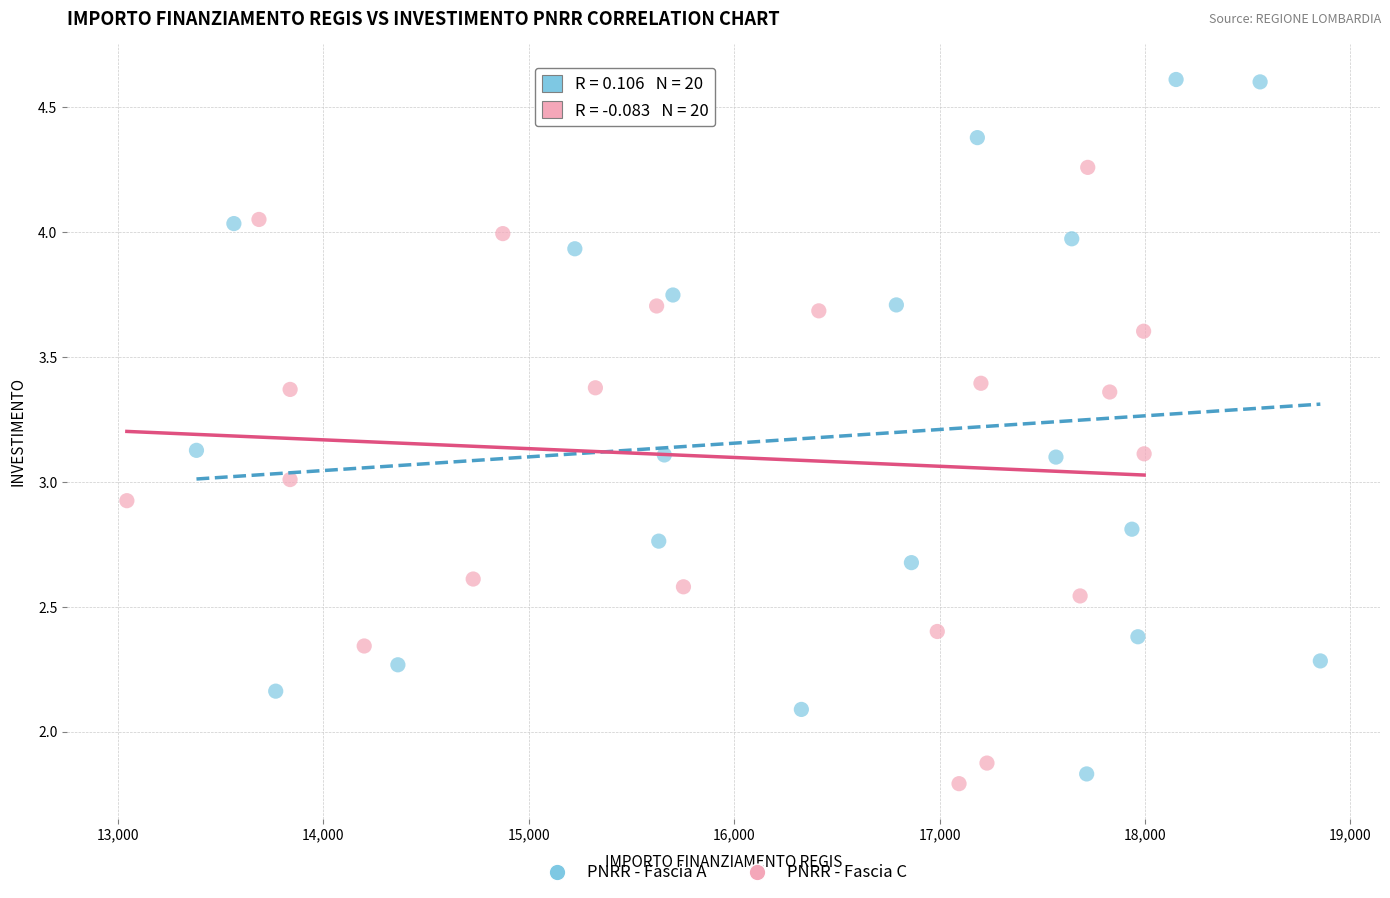

Which series has the largest Y range (max minus min)?

PNRR - Fascia A